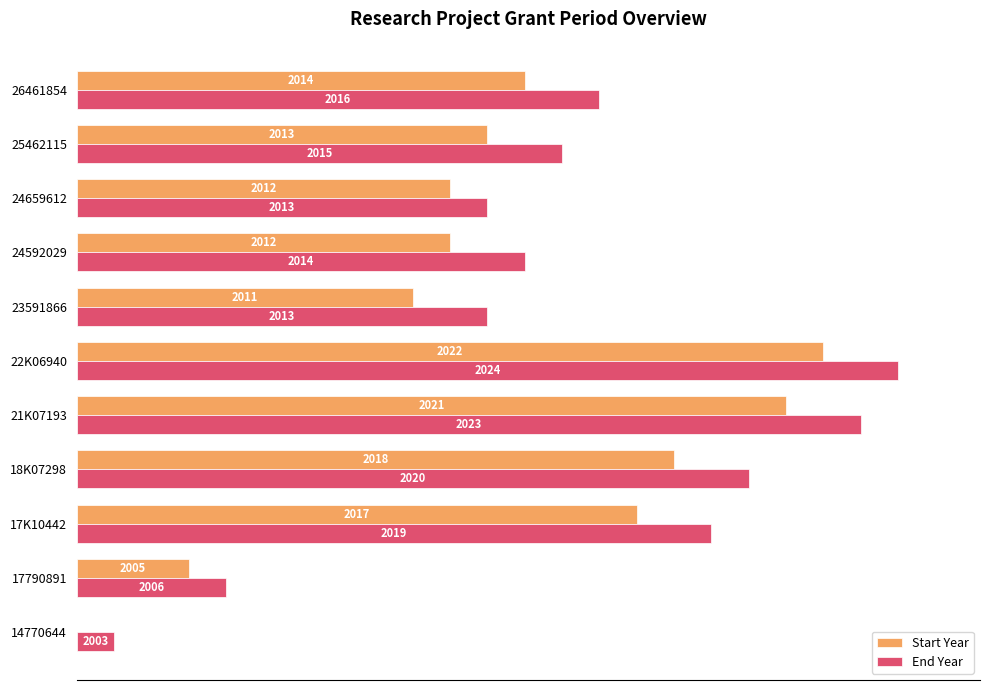

What are all the series names shown in the legend?

Start Year, End Year